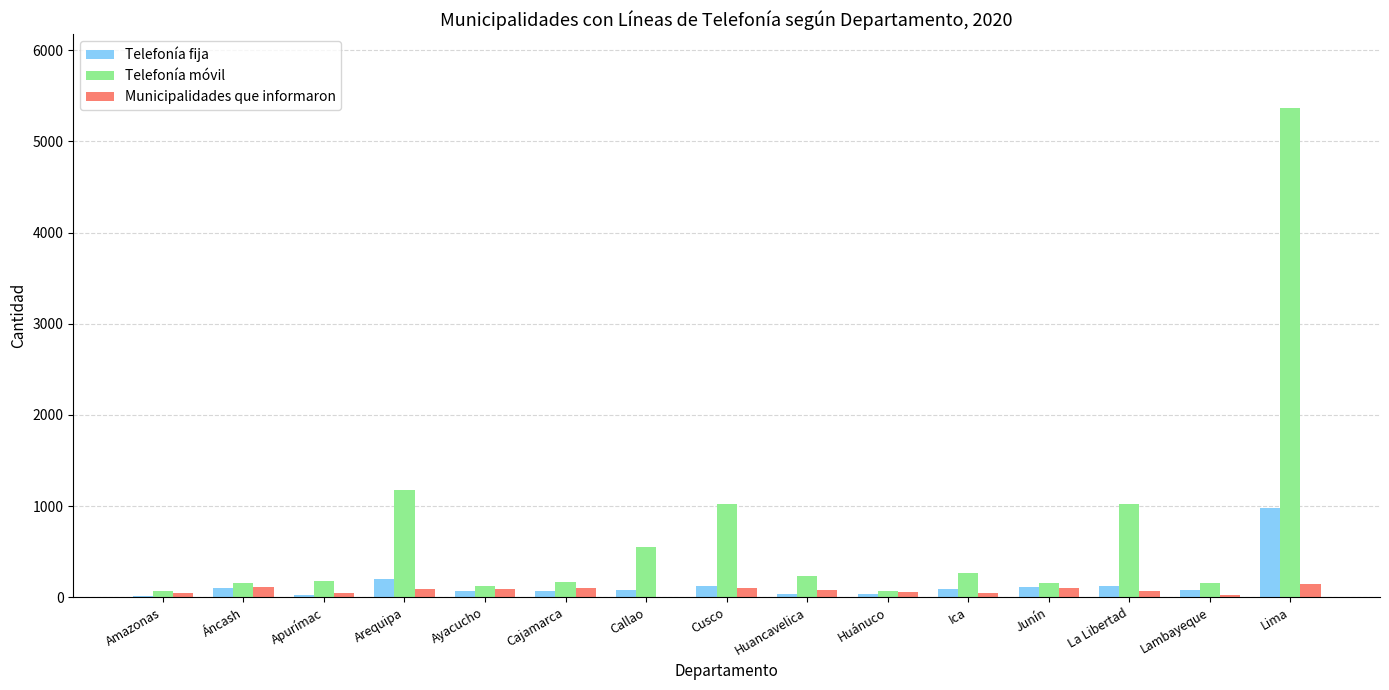

At which category does the chart reach its peak across all series?

Lima